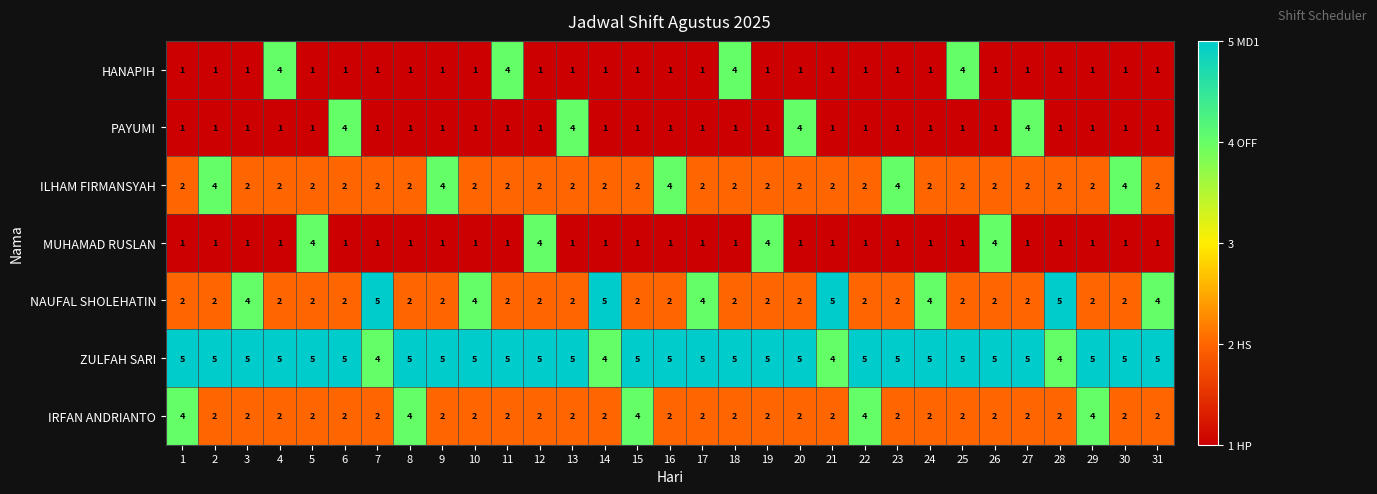

What is the total value across all series at 3?

16